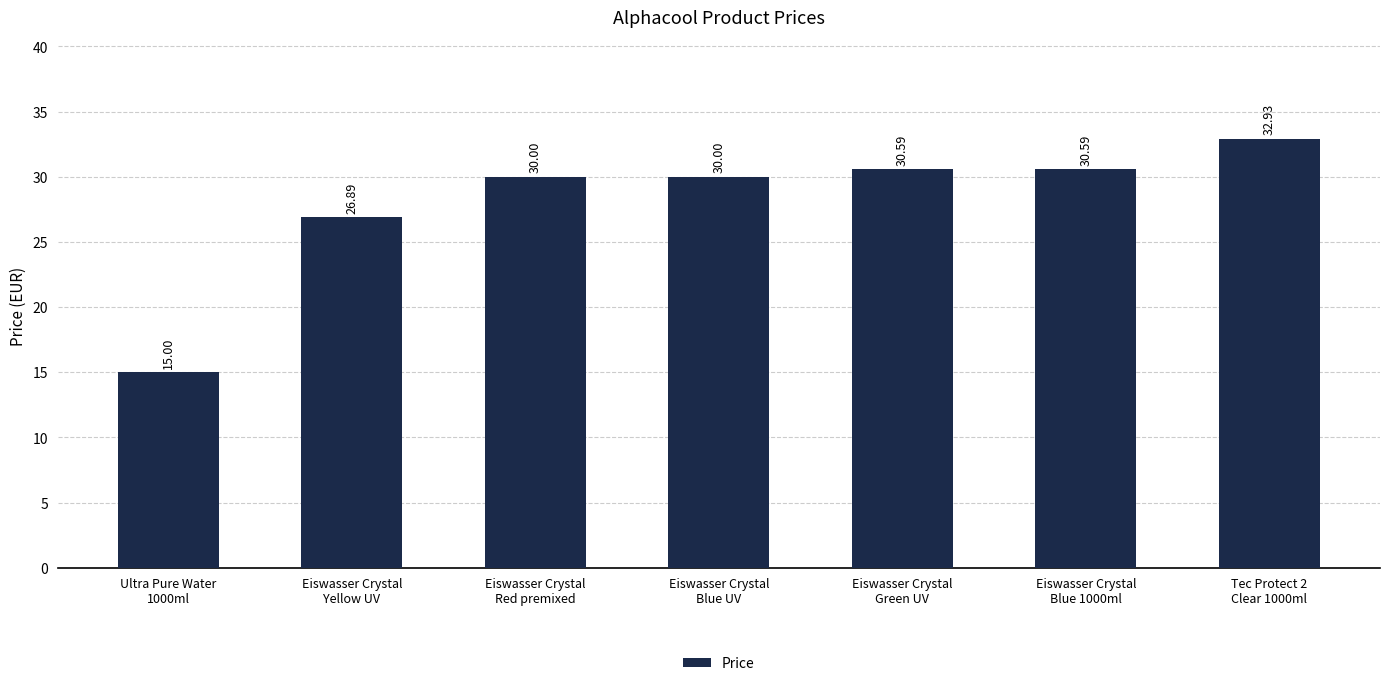

Reading left to right, transcribe all the data shown in this chart.

15.0	26.9	30.0	30.0	30.6	30.6	32.9